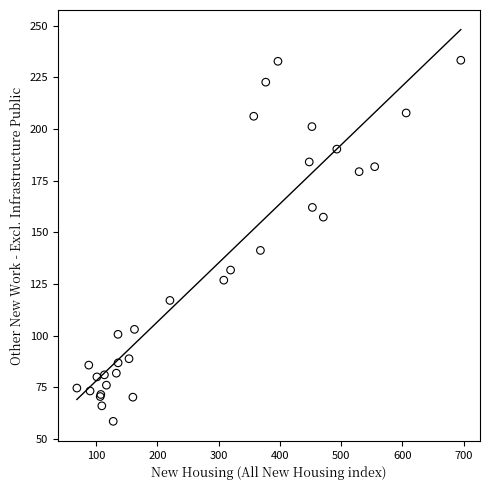

What Y value in the scatter plot is closest to 145?

141.3